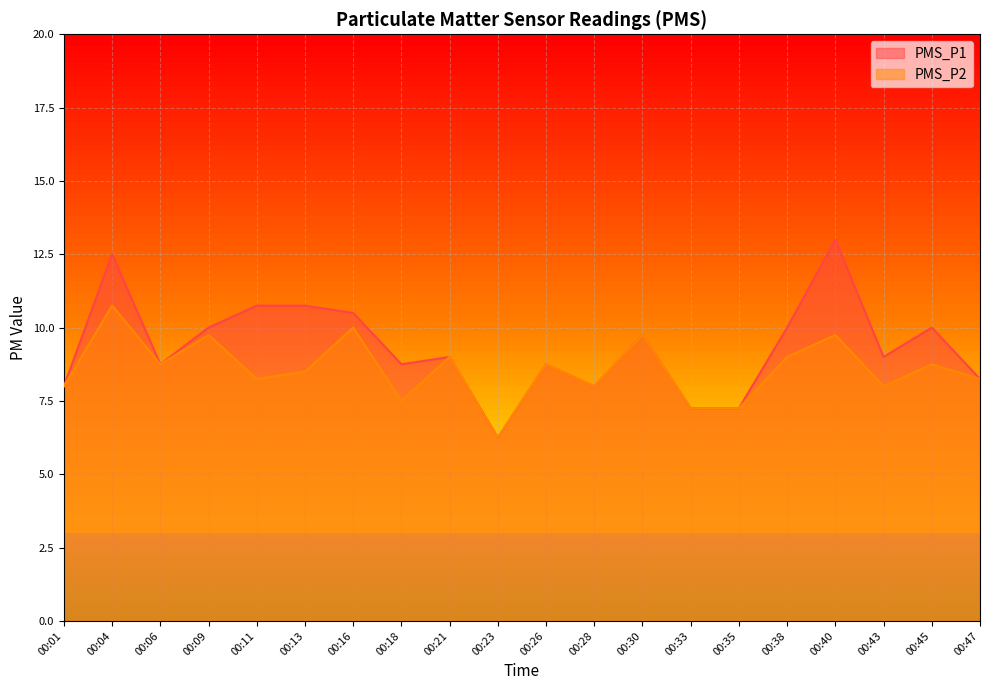

How many lines are shown in the chart?

2